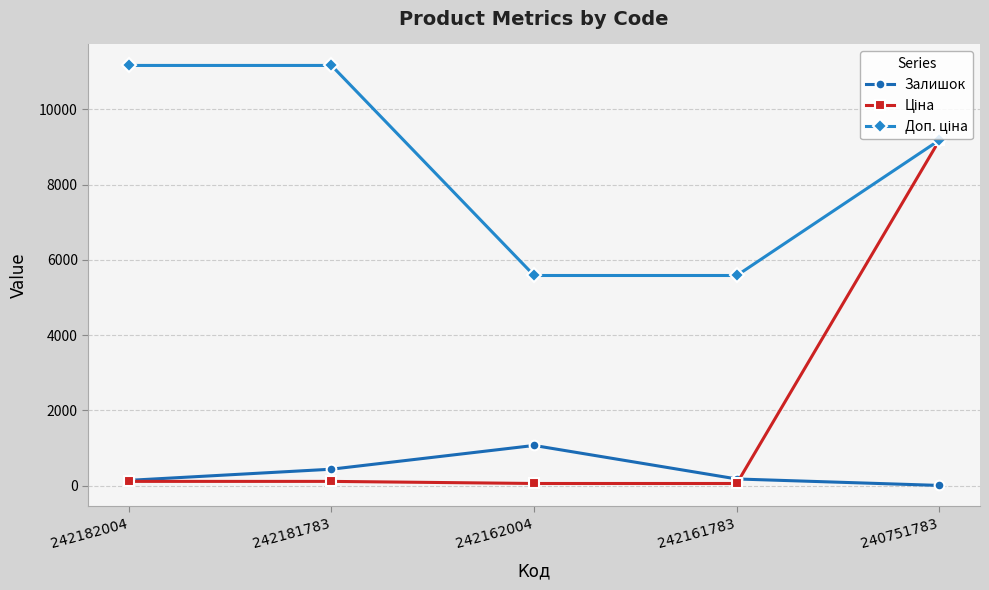

At which category is the sum across all series the highest?

240751783